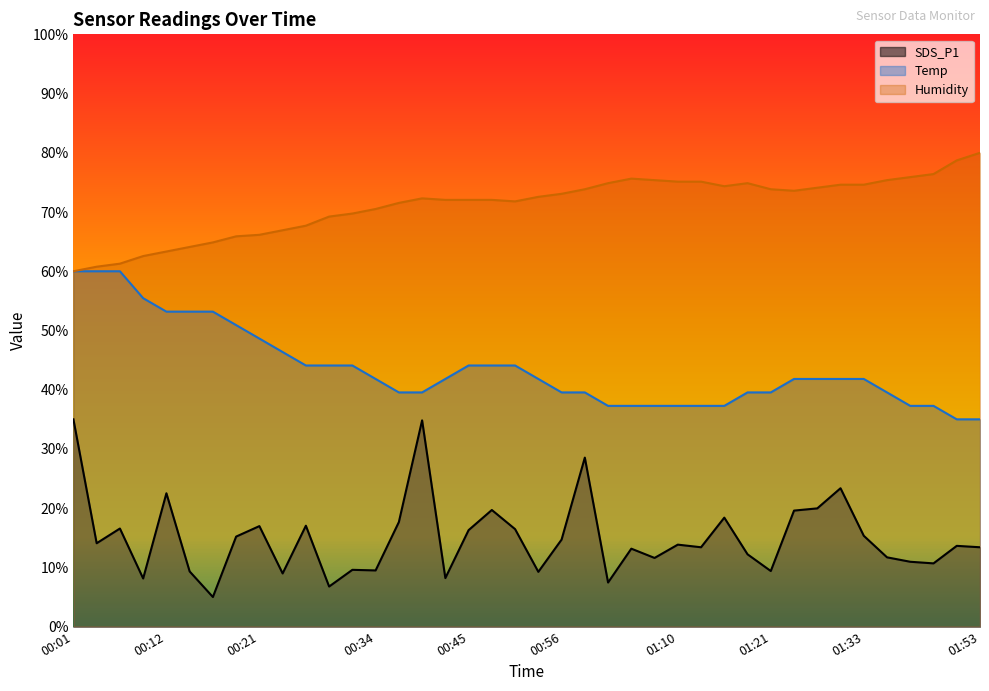

Which label corresponds to the largest value in the chart?

01:53